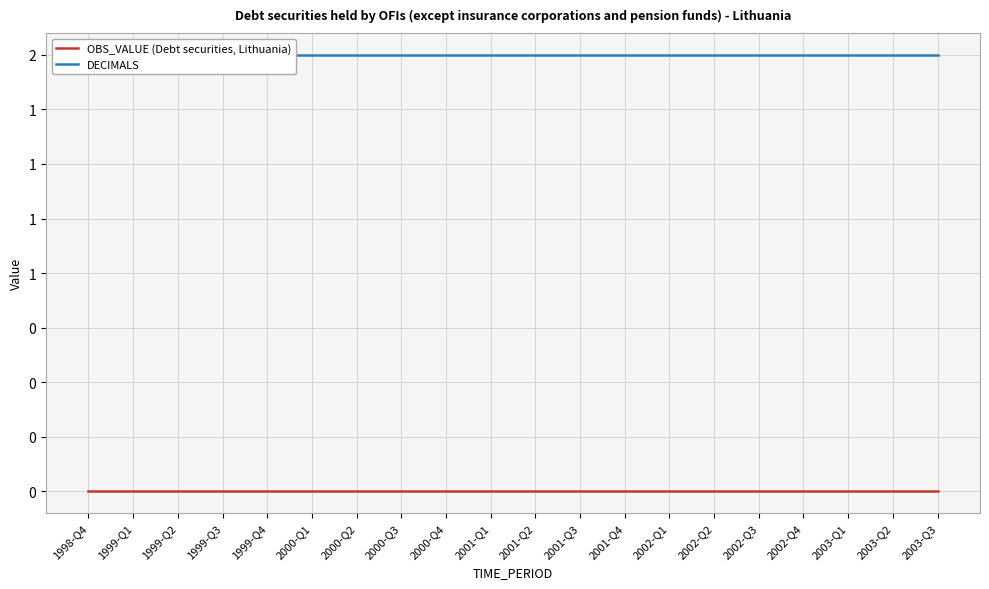

The OBS_VALUE (Debt securities, Lithuania) series shows 0 at 2000-Q4. True or false?

True